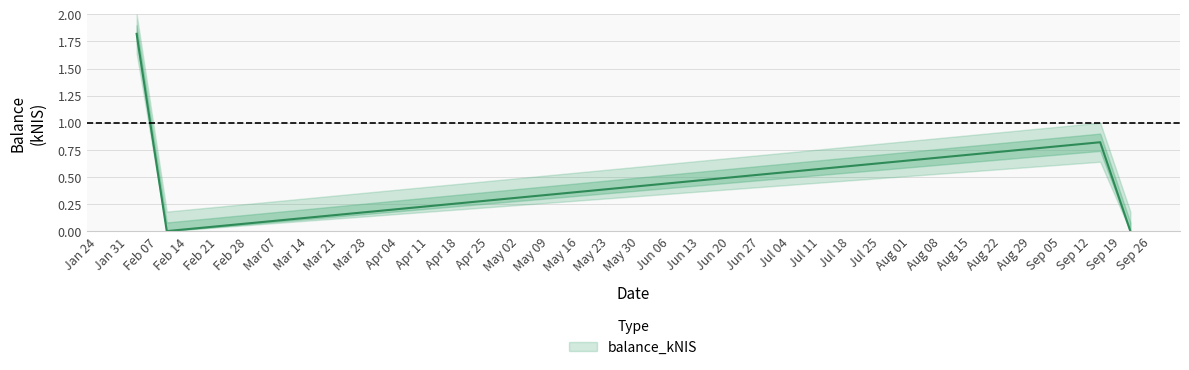

True or false: the data shows 0.8 at 2023-09-14.

True